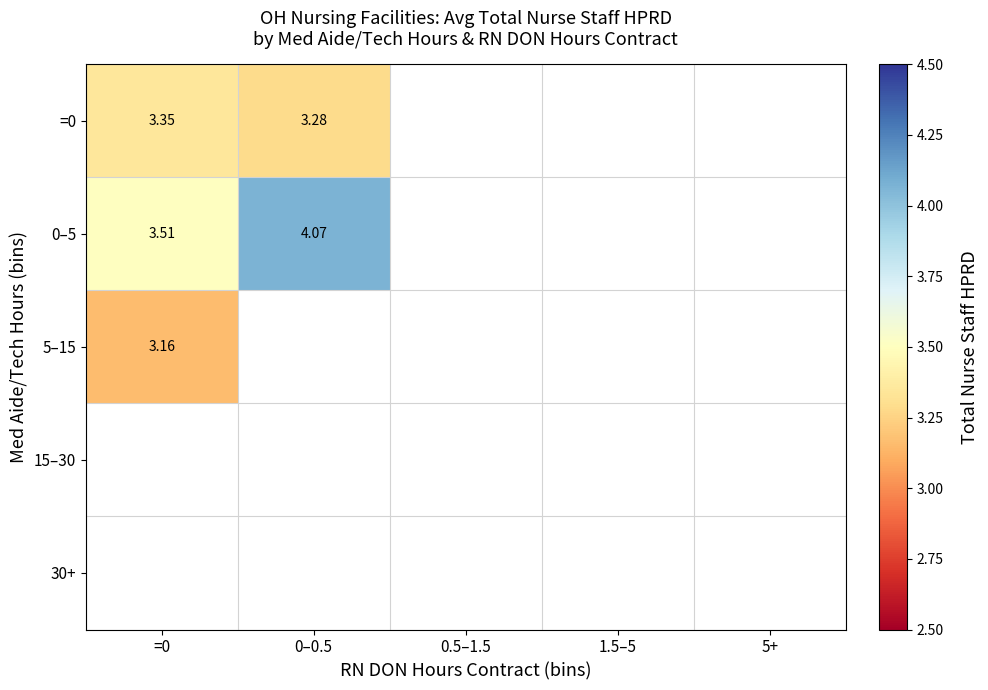

Which has a higher value, 1.5–5 or 0.5–1.5?

0.5–1.5